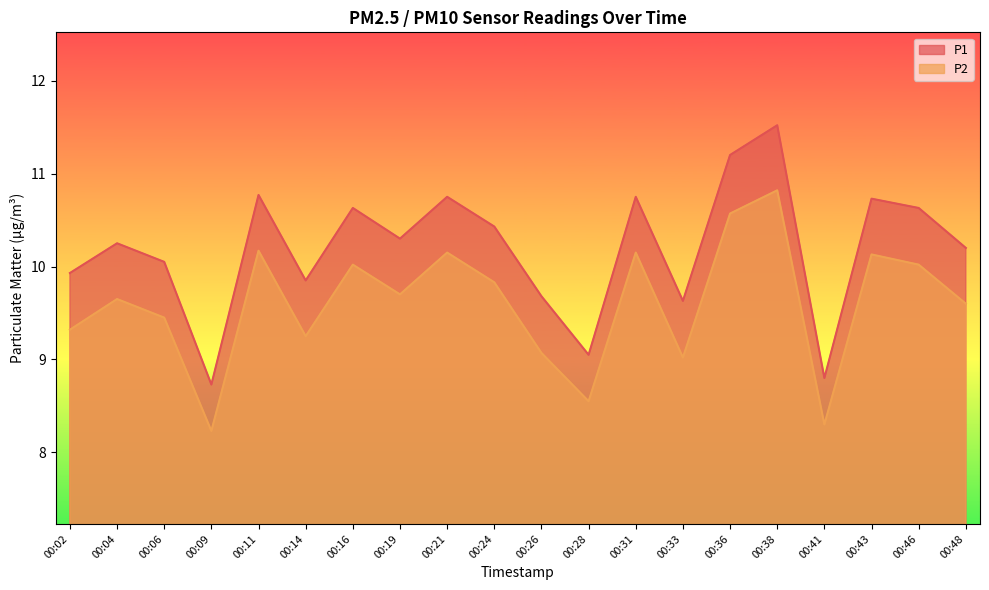

Which label corresponds to the smallest value in the chart?

00:09